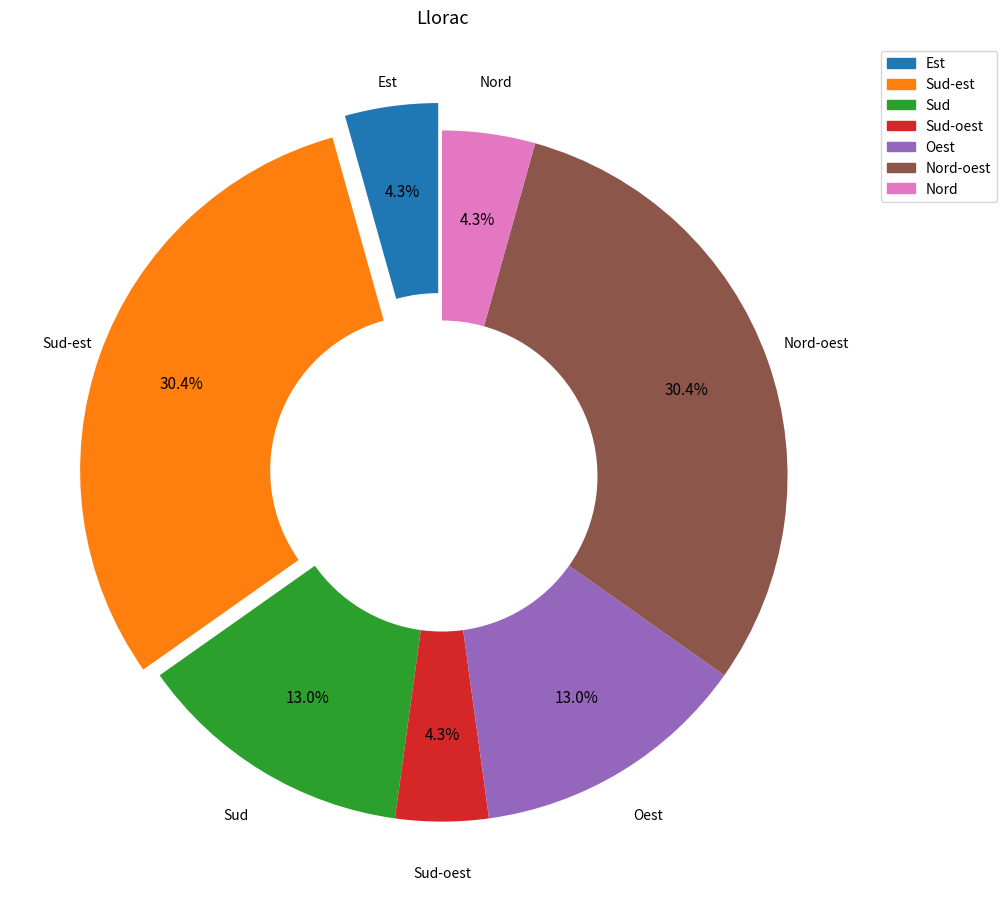

Does any single category account for the majority?

No